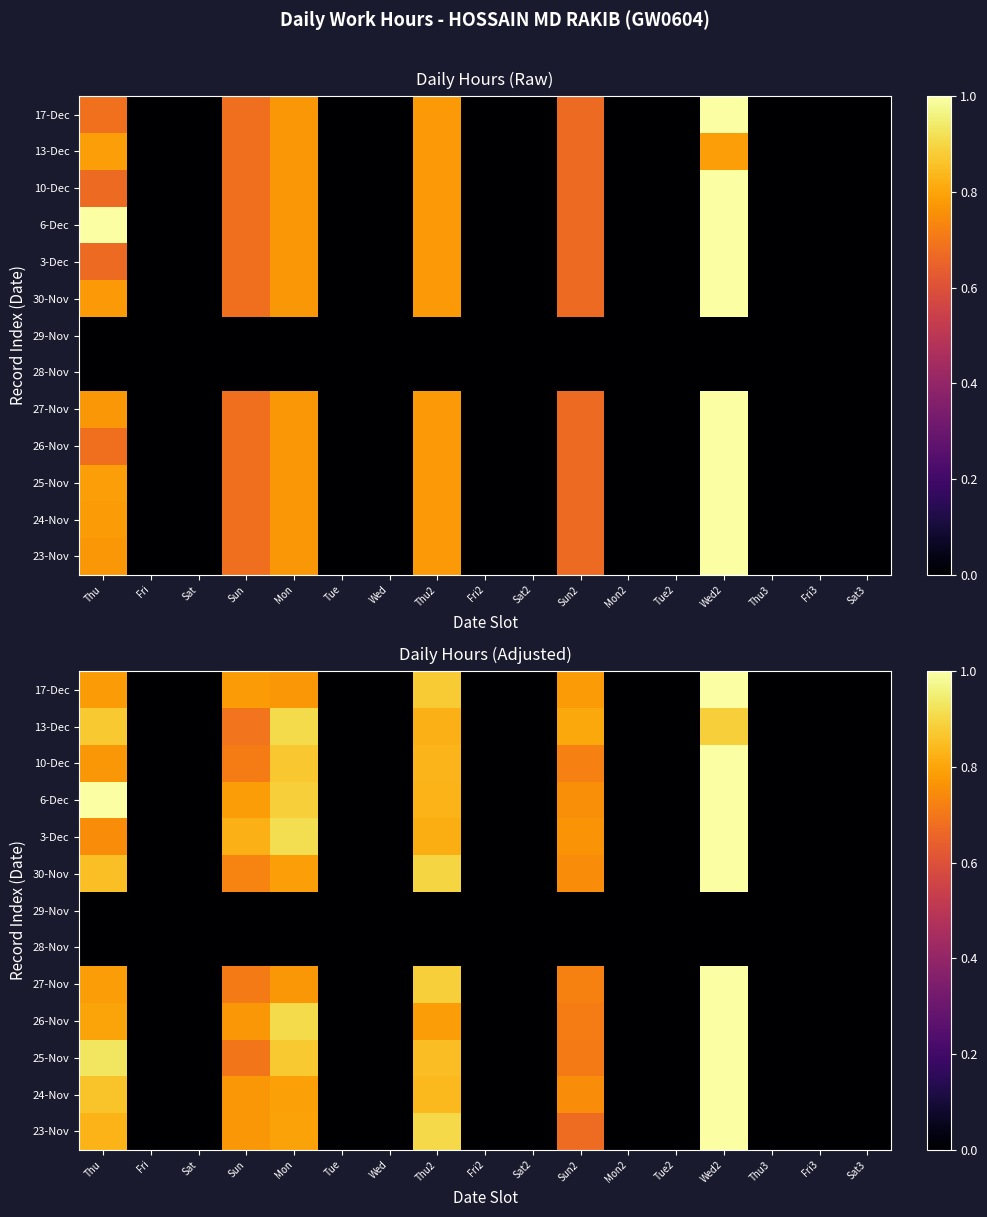

Which label corresponds to the largest value in the chart?

Wed2